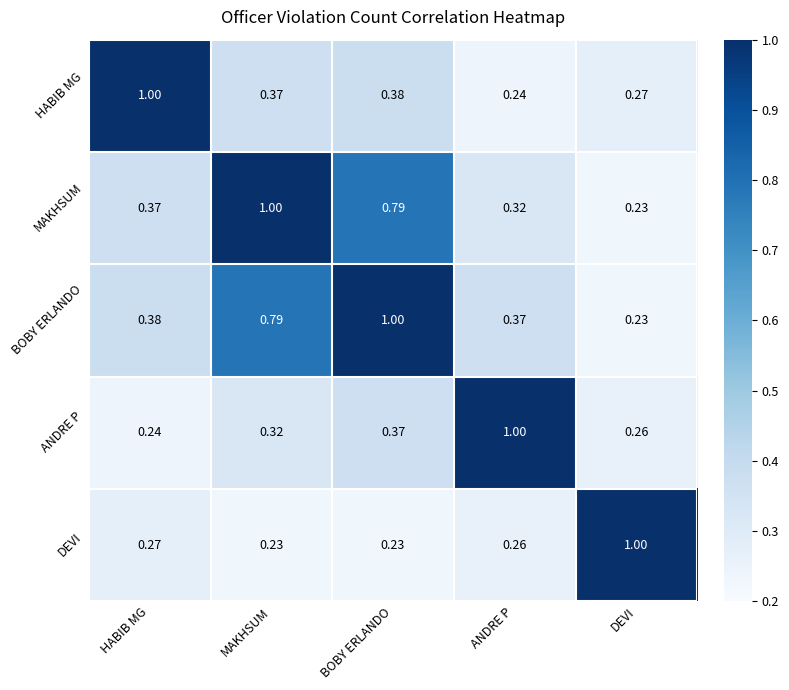

Where is MAKHSUM nearest to the value 0?

DEVI